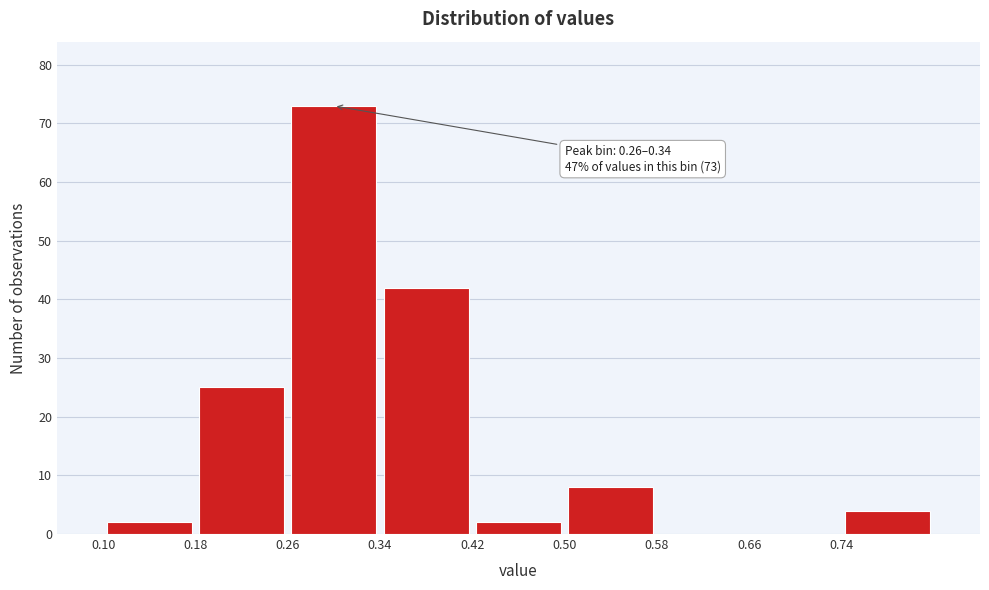

Over which range of the x-axis is the bar tallest?

0.26 to 0.34